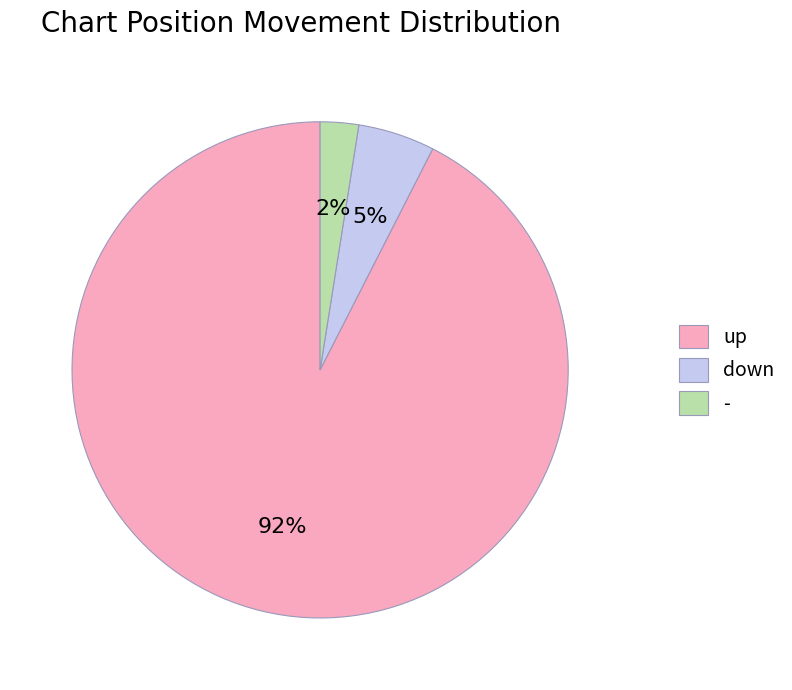

Which category has the smallest portion of the pie?

-